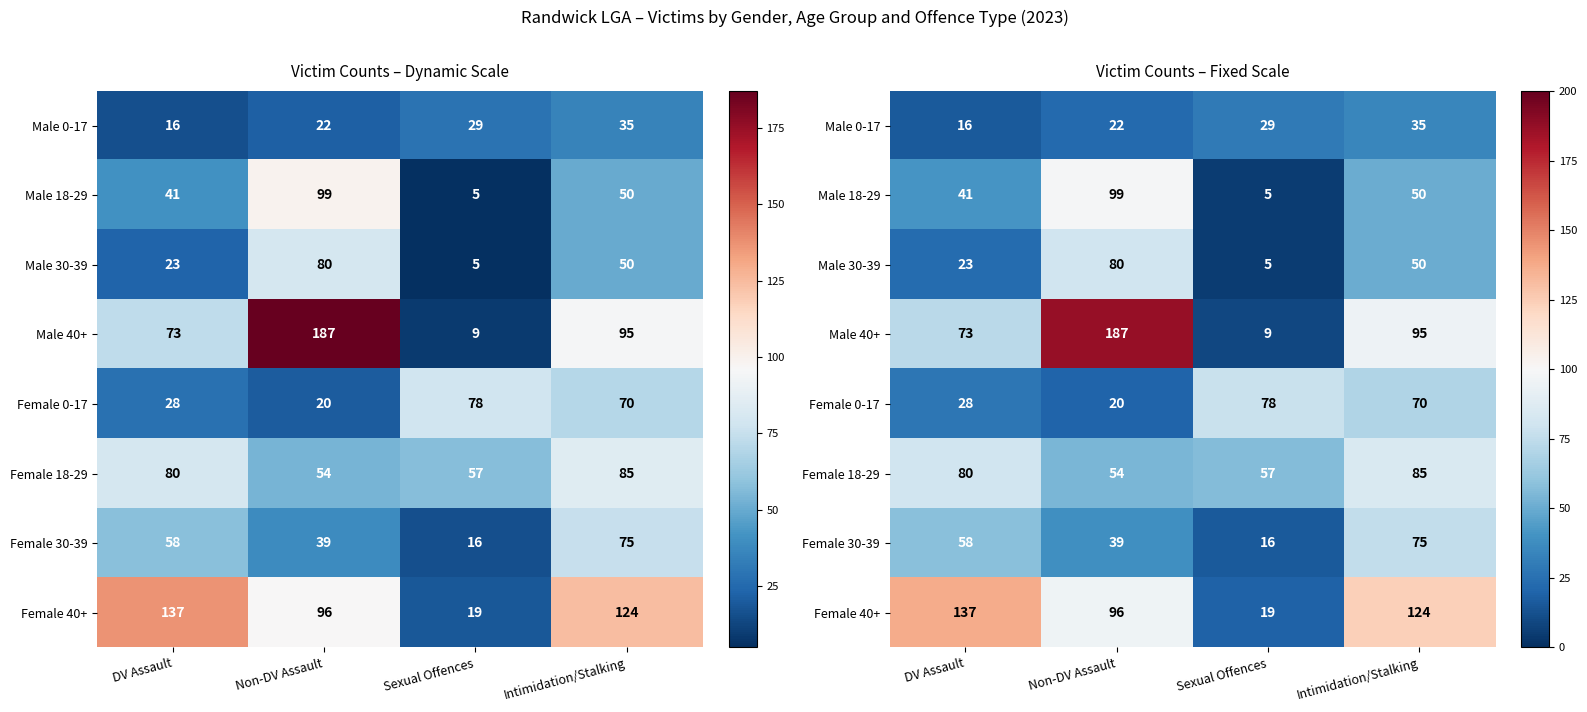

At Non-DV Assault, list the series in order from largest to smallest.

Male 40+, Male 18-29, Female 40+, Male 30-39, Female 18-29, Female 30-39, Male 0-17, Female 0-17